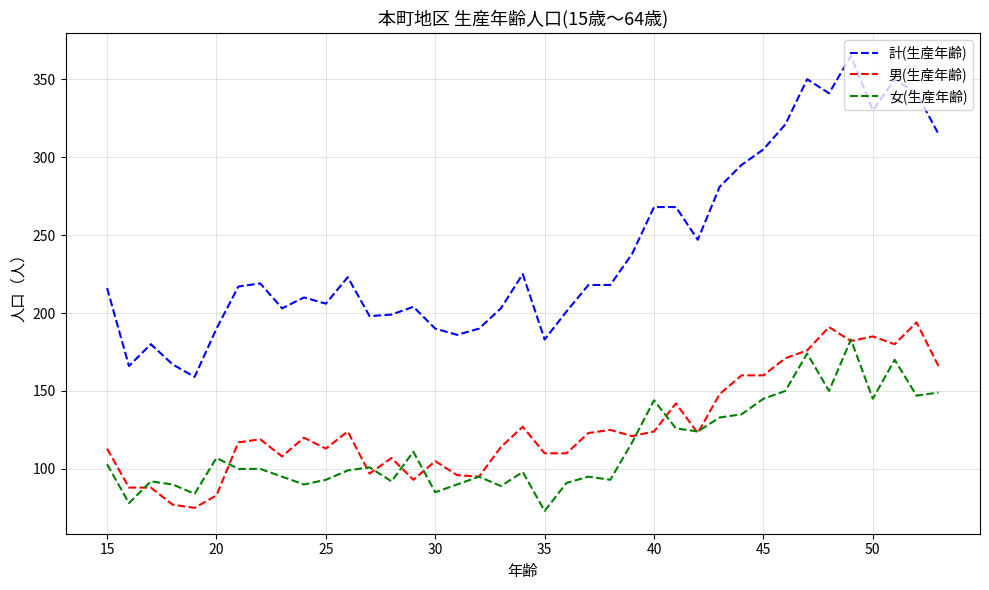

What is the maximum value for 女(生産年齢)?

183